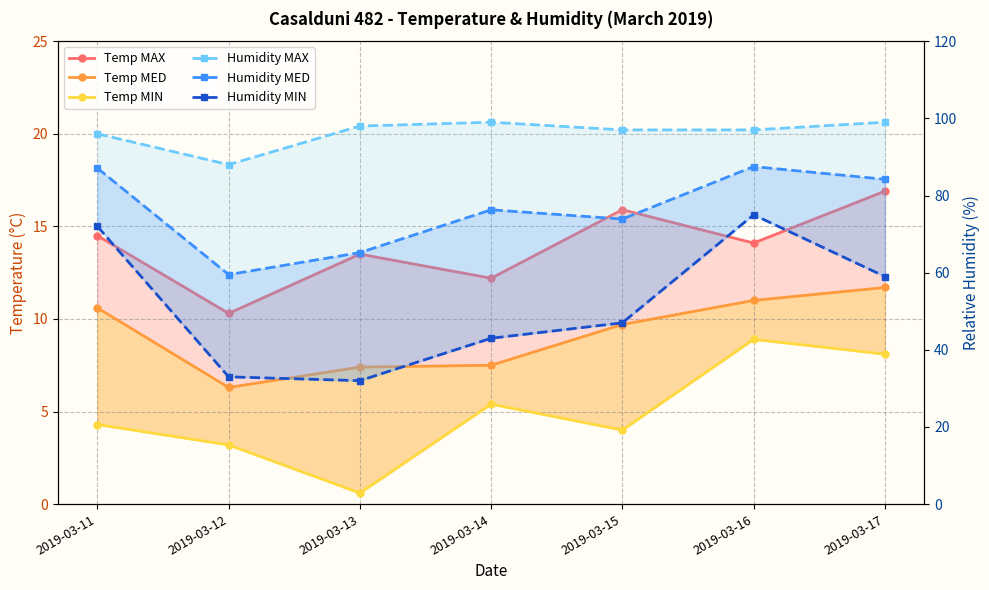

At 2019-03-14, list the series in order from smallest to largest.

Temp MIN, Temp MED, Temp MAX, Humidity MIN, Humidity MED, Humidity MAX